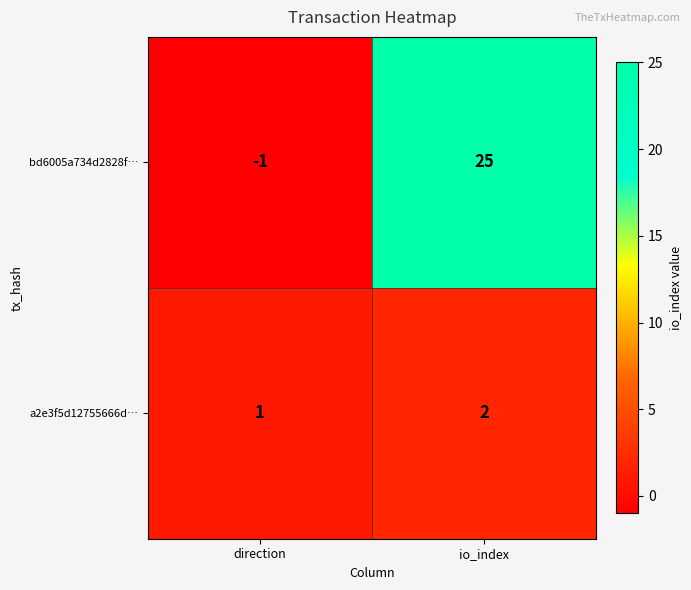

Count the number of data series in this chart.

2